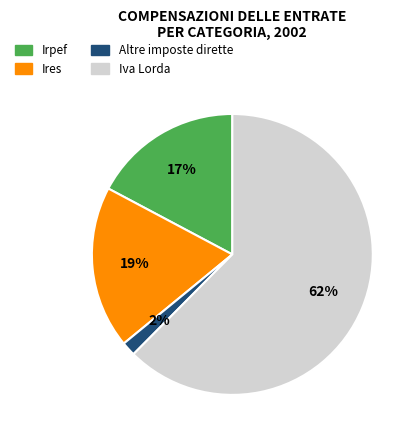

True or false: Iva Lorda accounts for 45% of the total.

False